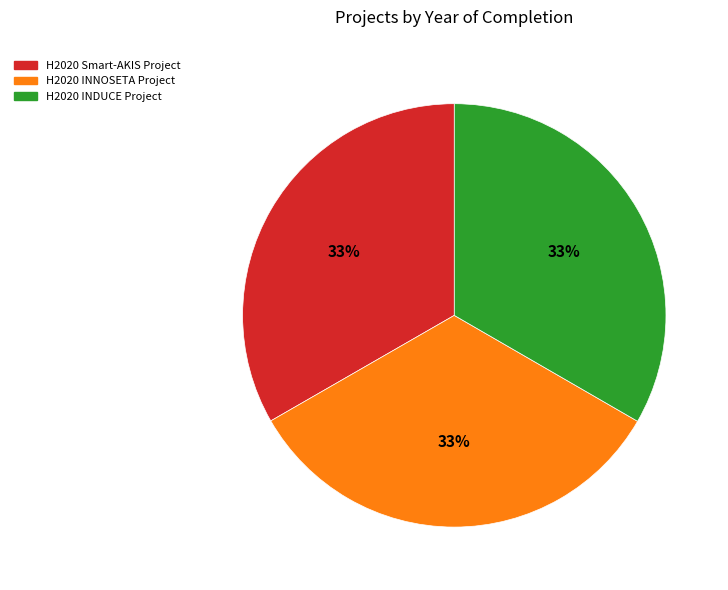

Do H2020 Smart-AKIS Project and H2020 INDUCE Project together represent more than half of the pie?

Yes